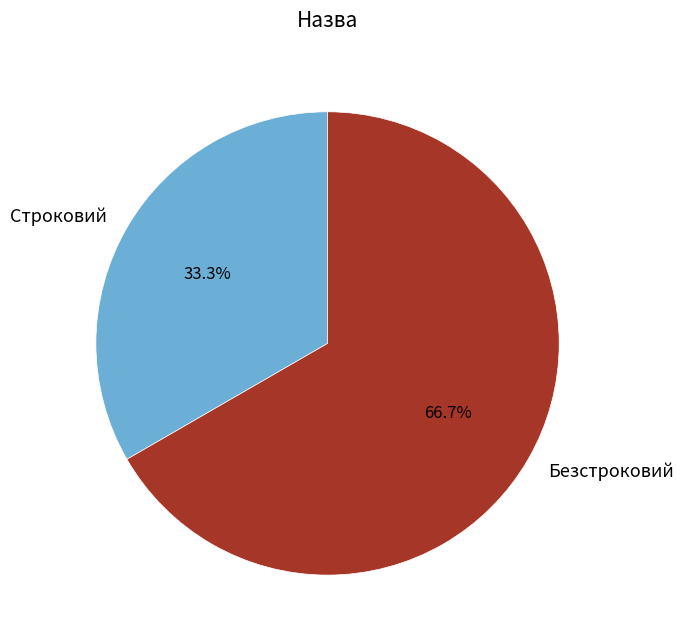

Which has a higher value, Строковий or Безстроковий?

Безстроковий